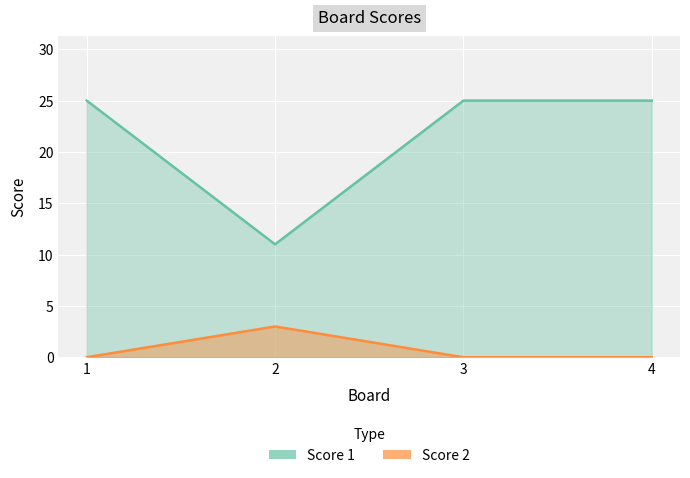

Reading right to left, list all the values displayed in this chart.

Score 1: 4=25	3=25	2=11	1=25
Score 2: 4=0	3=0	2=3	1=0